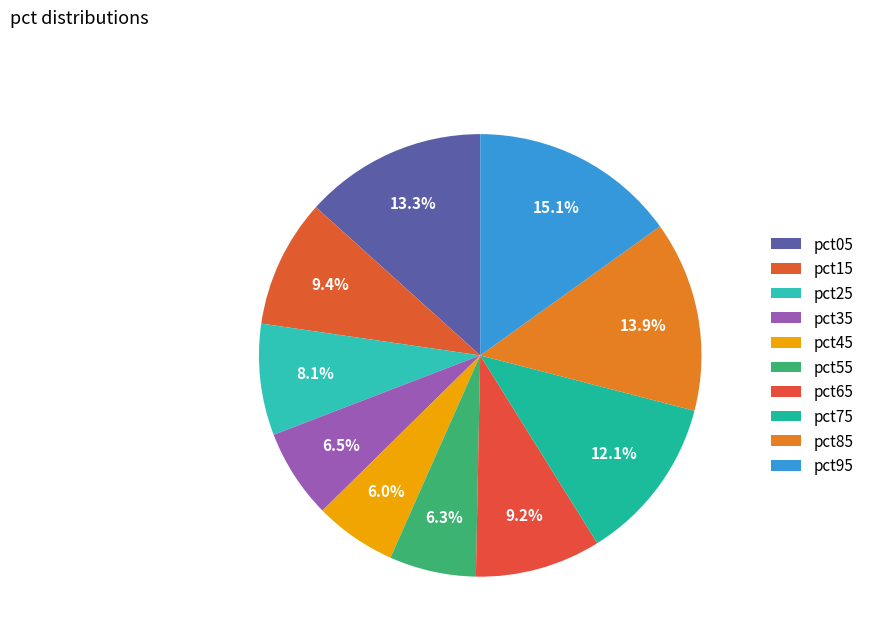

How many segments does this pie chart have?

10